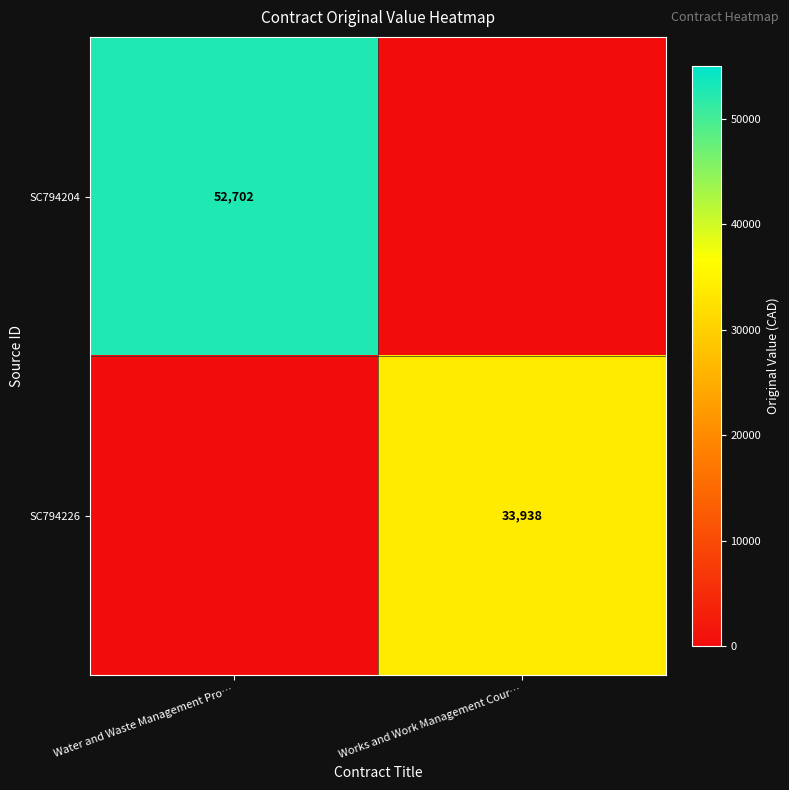

The value of SC794226 at Works and Work Management Cour… is 33938. True or false?

True